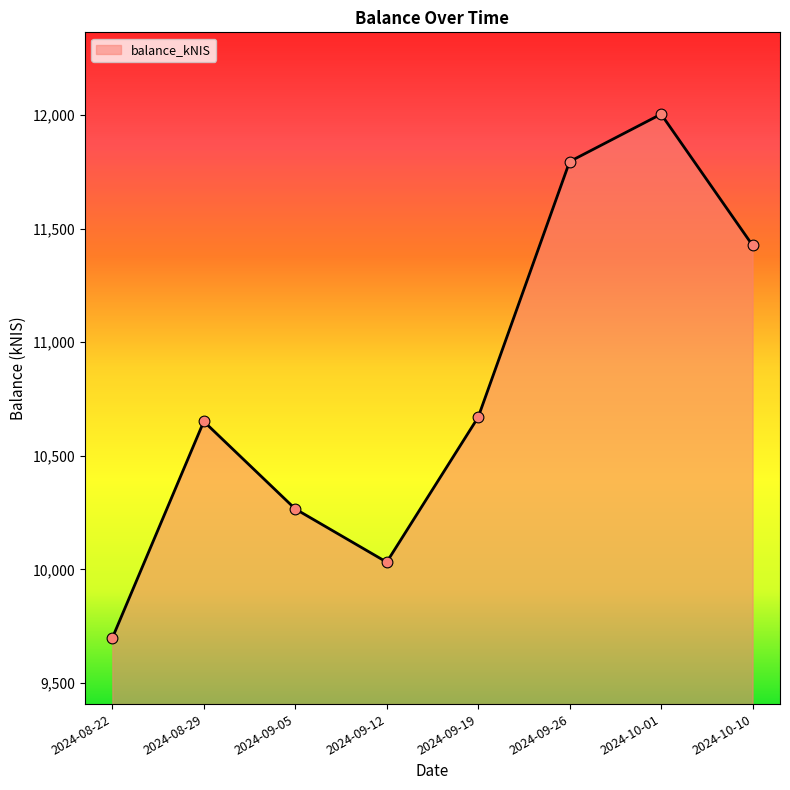

Between 2024-08-29 and 2024-09-26, which is larger?

2024-09-26